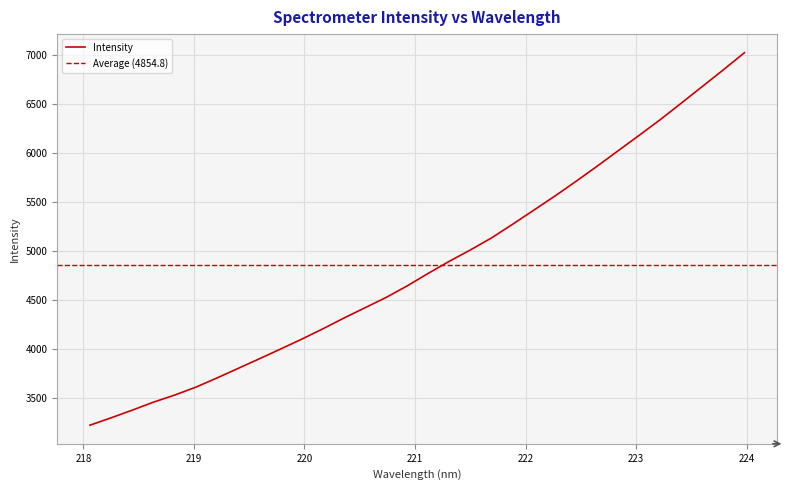

Is this an area chart (filled region under the line)?

No